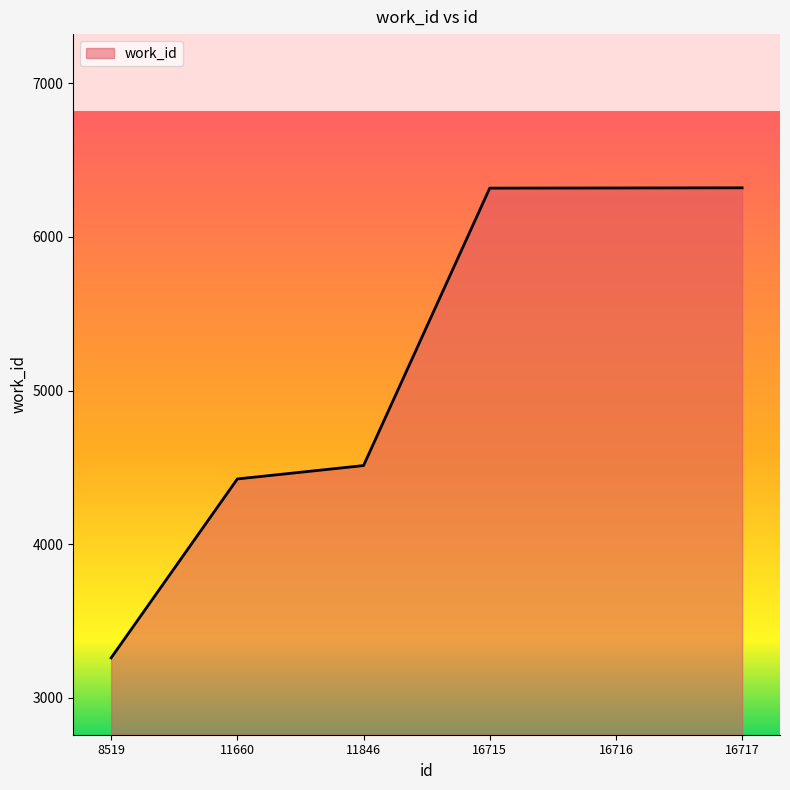

At which label is the value closest to 4790?

11846